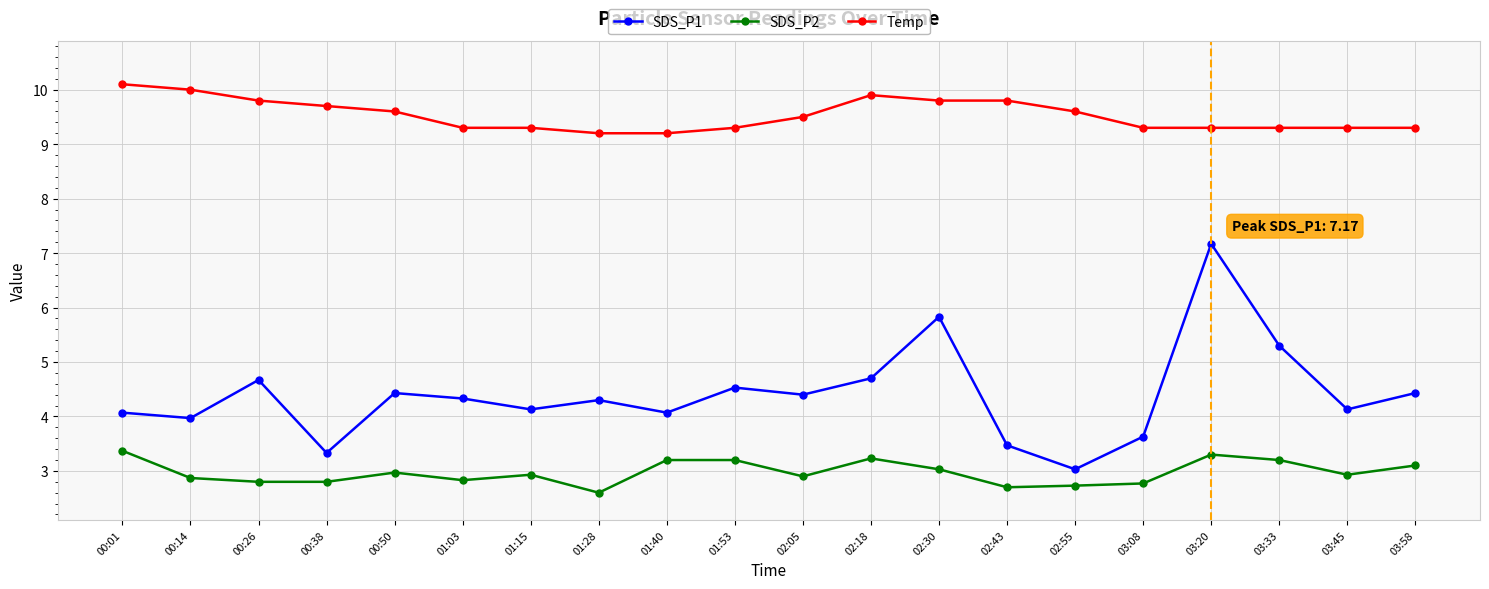

True or false: SDS_P2 and Temp intersect in this chart.

False